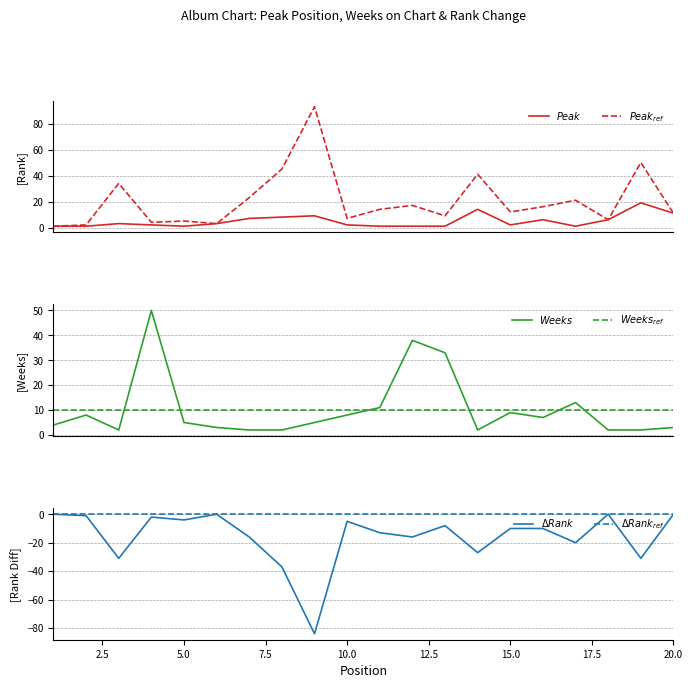

True or false: $Weeks_{ref}$ has a value of 10 at 12.5.

True